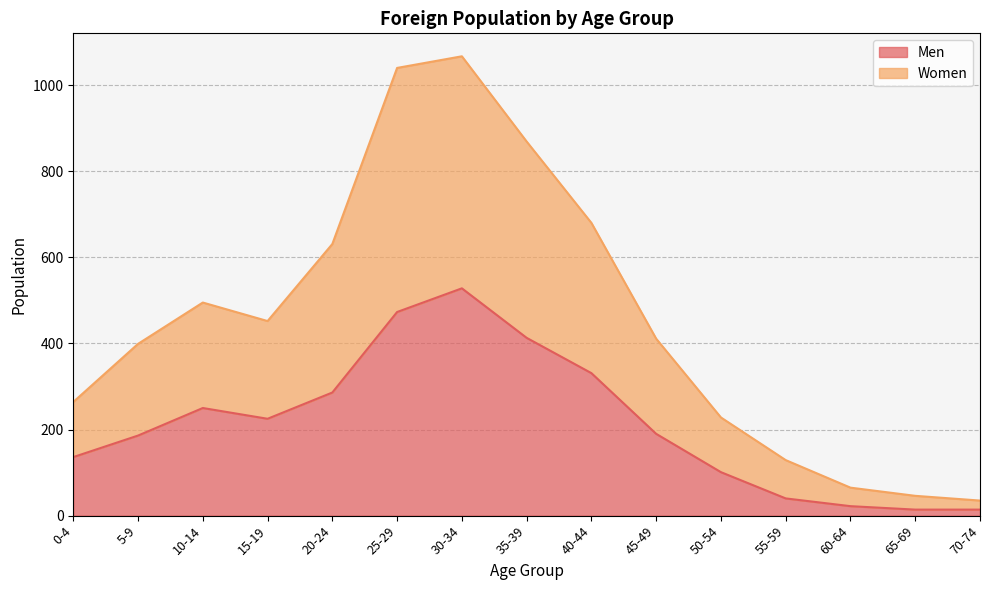

What is the spread (max minus min) of values at 70-74?

21